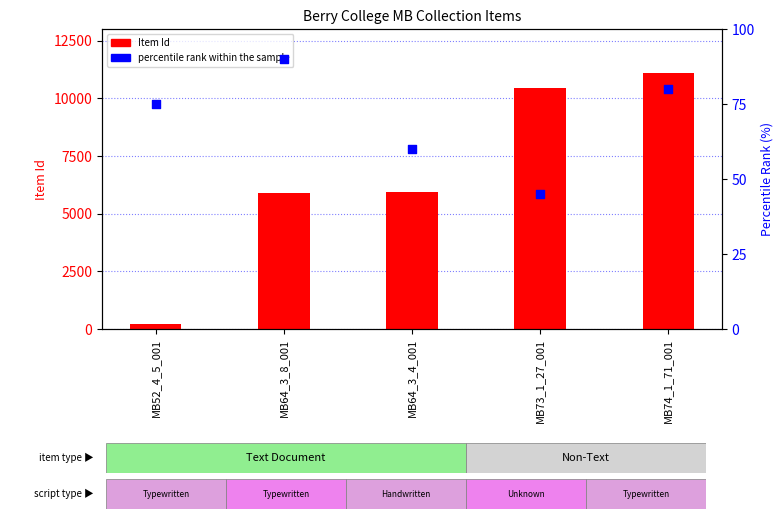

What is the total value across all series at MB52_4_5_001?

304